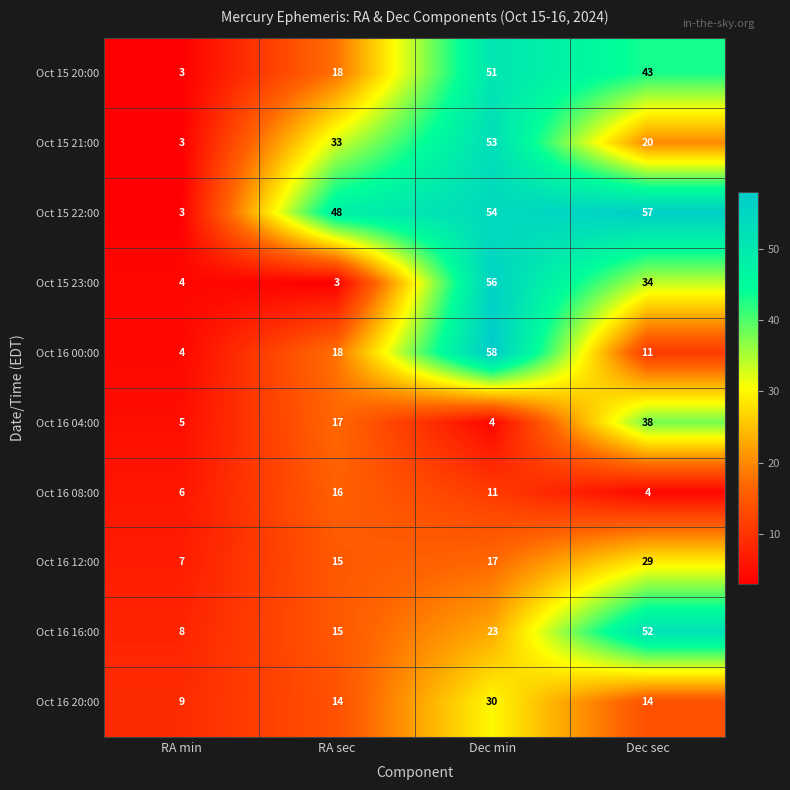

What is the difference between the highest and lowest values at Dec min?

54